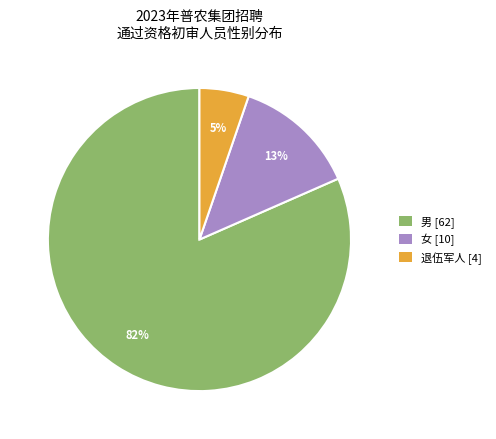

How many slices are in this pie chart?

3